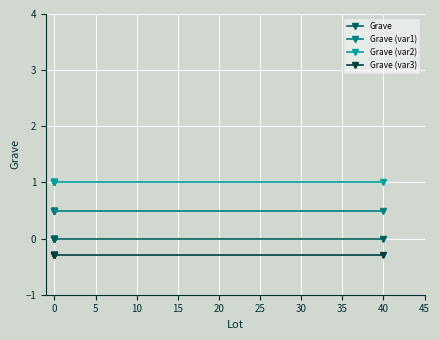

How many lines are shown in the chart?

4